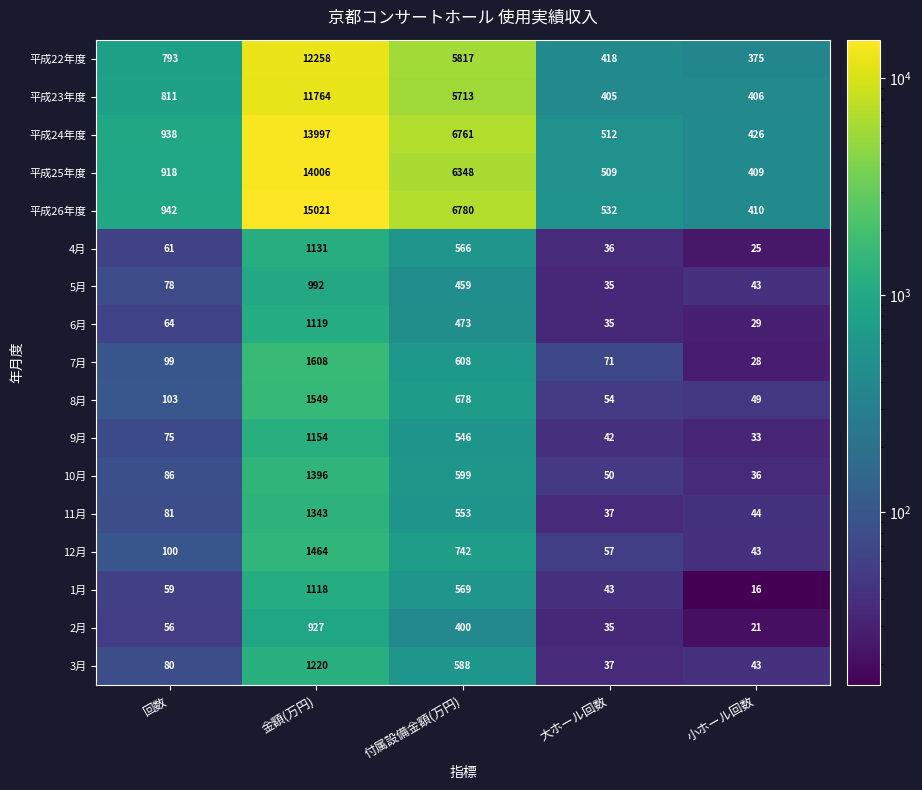

Which label corresponds to the largest value in the chart?

金額(万円)